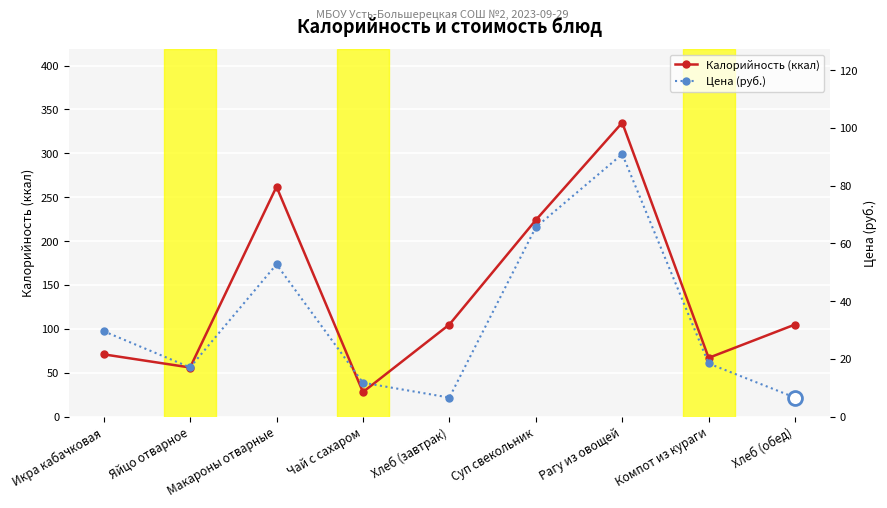

At how many categories does at least one series exceed 164?

3